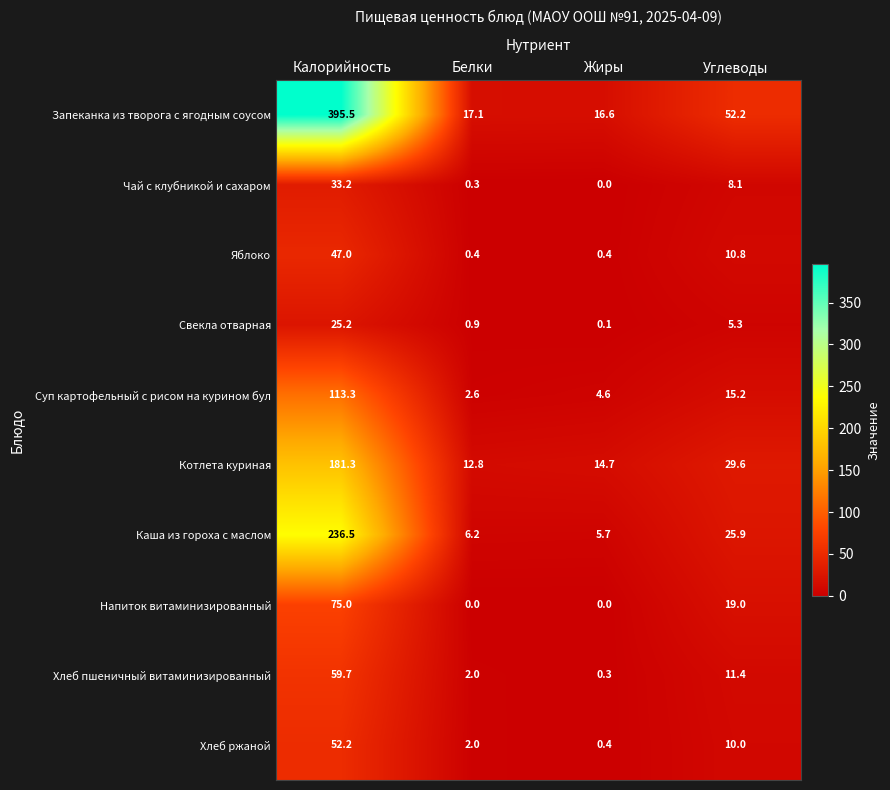

Rank the series by their maximum value, from lowest to highest.

Свекла отварная, Чай с клубникой и сахаром, Яблоко, Хлеб ржаной, Хлеб пшеничный витаминизированный, Напиток витаминизированный, Суп картофельный с рисом на курином бул, Котлета куриная, Каша из гороха с маслом, Запеканка из творога с ягодным соусом